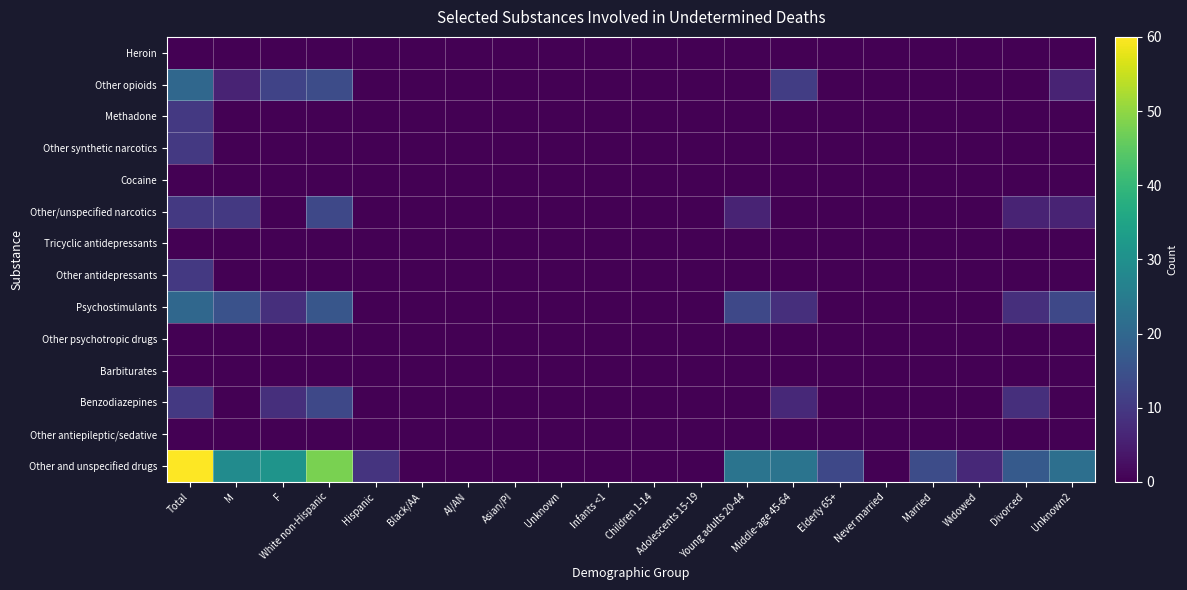

Reading left to right, extract all data points from this chart.

Heroin: Total=0	M=0	F=0	White non-Hispanic=0	Hispanic=0	Black/AA=0	AI/AN=0	Asian/PI=0	Unknown=0	Infants <1=0	Children 1-14=0	Adolescents 15-19=0	Young adults 20-44=0	Middle-age 45-64=0	Elderly 65+=0	Never married=0	Married=0	Widowed=0	Divorced=0	Unknown2=0
Other opioids: Total=20	M=6	F=12	White non-Hispanic=14	Hispanic=0	Black/AA=0	AI/AN=0	Asian/PI=0	Unknown=0	Infants <1=0	Children 1-14=0	Adolescents 15-19=0	Young adults 20-44=0	Middle-age 45-64=11	Elderly 65+=0	Never married=0	Married=0	Widowed=0	Divorced=0	Unknown2=6
Methadone: Total=10	M=0	F=0	White non-Hispanic=0	Hispanic=0	Black/AA=0	AI/AN=0	Asian/PI=0	Unknown=0	Infants <1=0	Children 1-14=0	Adolescents 15-19=0	Young adults 20-44=0	Middle-age 45-64=0	Elderly 65+=0	Never married=0	Married=0	Widowed=0	Divorced=0	Unknown2=0
Other synthetic narcotics: Total=10	M=0	F=0	White non-Hispanic=0	Hispanic=0	Black/AA=0	AI/AN=0	Asian/PI=0	Unknown=0	Infants <1=0	Children 1-14=0	Adolescents 15-19=0	Young adults 20-44=0	Middle-age 45-64=0	Elderly 65+=0	Never married=0	Married=0	Widowed=0	Divorced=0	Unknown2=0
Cocaine: Total=0	M=0	F=0	White non-Hispanic=0	Hispanic=0	Black/AA=0	AI/AN=0	Asian/PI=0	Unknown=0	Infants <1=0	Children 1-14=0	Adolescents 15-19=0	Young adults 20-44=0	Middle-age 45-64=0	Elderly 65+=0	Never married=0	Married=0	Widowed=0	Divorced=0	Unknown2=0
Other/unspecified narcotics: Total=10	M=10	F=0	White non-Hispanic=13	Hispanic=0	Black/AA=0	AI/AN=0	Asian/PI=0	Unknown=0	Infants <1=0	Children 1-14=0	Adolescents 15-19=0	Young adults 20-44=6	Middle-age 45-64=0	Elderly 65+=0	Never married=0	Married=0	Widowed=0	Divorced=6	Unknown2=6
Tricyclic antidepressants: Total=0	M=0	F=0	White non-Hispanic=0	Hispanic=0	Black/AA=0	AI/AN=0	Asian/PI=0	Unknown=0	Infants <1=0	Children 1-14=0	Adolescents 15-19=0	Young adults 20-44=0	Middle-age 45-64=0	Elderly 65+=0	Never married=0	Married=0	Widowed=0	Divorced=0	Unknown2=0
Other antidepressants: Total=10	M=0	F=0	White non-Hispanic=0	Hispanic=0	Black/AA=0	AI/AN=0	Asian/PI=0	Unknown=0	Infants <1=0	Children 1-14=0	Adolescents 15-19=0	Young adults 20-44=0	Middle-age 45-64=0	Elderly 65+=0	Never married=0	Married=0	Widowed=0	Divorced=0	Unknown2=0
Psychostimulants: Total=20	M=15	F=8	White non-Hispanic=16	Hispanic=0	Black/AA=0	AI/AN=0	Asian/PI=0	Unknown=0	Infants <1=0	Children 1-14=0	Adolescents 15-19=0	Young adults 20-44=13	Middle-age 45-64=8	Elderly 65+=0	Never married=0	Married=0	Widowed=0	Divorced=8	Unknown2=13
Other psychotropic drugs: Total=0	M=0	F=0	White non-Hispanic=0	Hispanic=0	Black/AA=0	AI/AN=0	Asian/PI=0	Unknown=0	Infants <1=0	Children 1-14=0	Adolescents 15-19=0	Young adults 20-44=0	Middle-age 45-64=0	Elderly 65+=0	Never married=0	Married=0	Widowed=0	Divorced=0	Unknown2=0
Barbiturates: Total=0	M=0	F=0	White non-Hispanic=0	Hispanic=0	Black/AA=0	AI/AN=0	Asian/PI=0	Unknown=0	Infants <1=0	Children 1-14=0	Adolescents 15-19=0	Young adults 20-44=0	Middle-age 45-64=0	Elderly 65+=0	Never married=0	Married=0	Widowed=0	Divorced=0	Unknown2=0
Benzodiazepines: Total=10	M=0	F=8	White non-Hispanic=13	Hispanic=0	Black/AA=0	AI/AN=0	Asian/PI=0	Unknown=0	Infants <1=0	Children 1-14=0	Adolescents 15-19=0	Young adults 20-44=0	Middle-age 45-64=7	Elderly 65+=0	Never married=0	Married=0	Widowed=0	Divorced=8	Unknown2=0
Other antiepileptic/sedative: Total=0	M=0	F=0	White non-Hispanic=0	Hispanic=0	Black/AA=0	AI/AN=0	Asian/PI=0	Unknown=0	Infants <1=0	Children 1-14=0	Adolescents 15-19=0	Young adults 20-44=0	Middle-age 45-64=0	Elderly 65+=0	Never married=0	Married=0	Widowed=0	Divorced=0	Unknown2=0
Other and unspecified drugs: Total=60	M=29	F=31	White non-Hispanic=48	Hispanic=9	Black/AA=0	AI/AN=0	Asian/PI=0	Unknown=0	Infants <1=0	Children 1-14=0	Adolescents 15-19=0	Young adults 20-44=23	Middle-age 45-64=23	Elderly 65+=13	Never married=0	Married=14	Widowed=7	Divorced=17	Unknown2=22